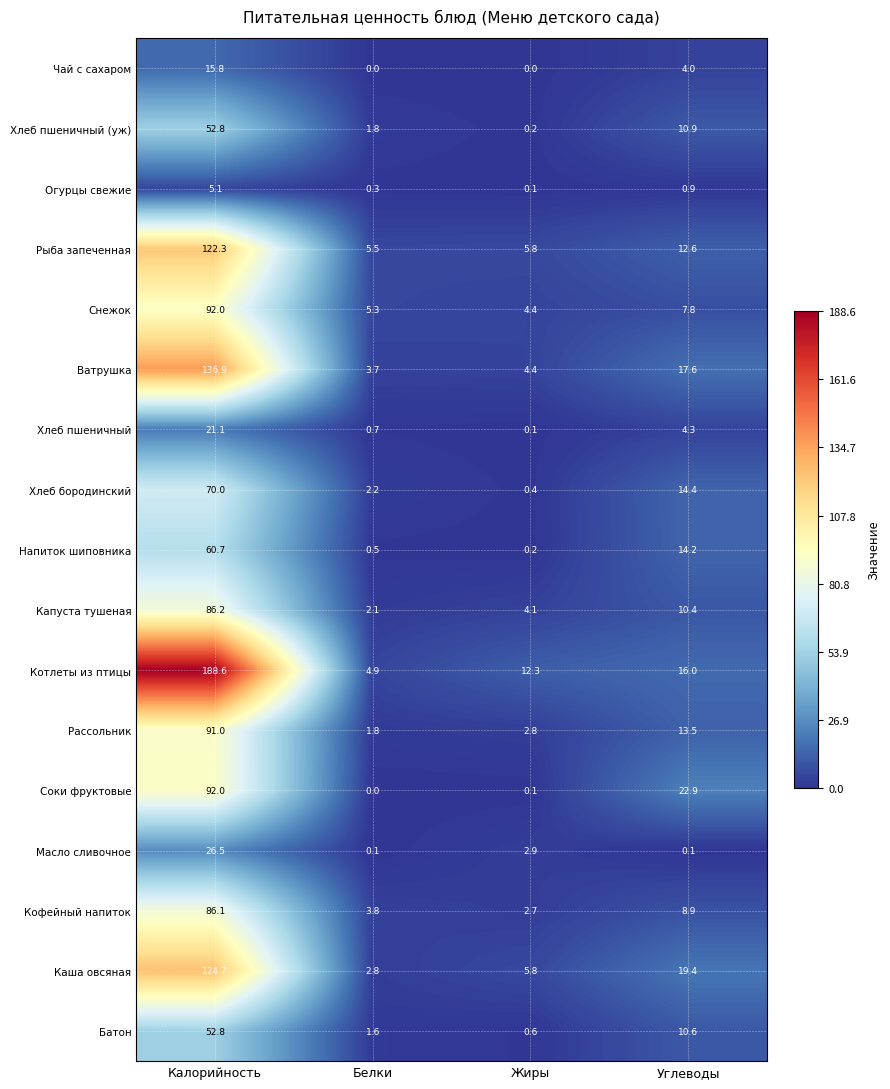

What is the sum of the Капуста тушеная values at Белки and Калорийность?

88.3